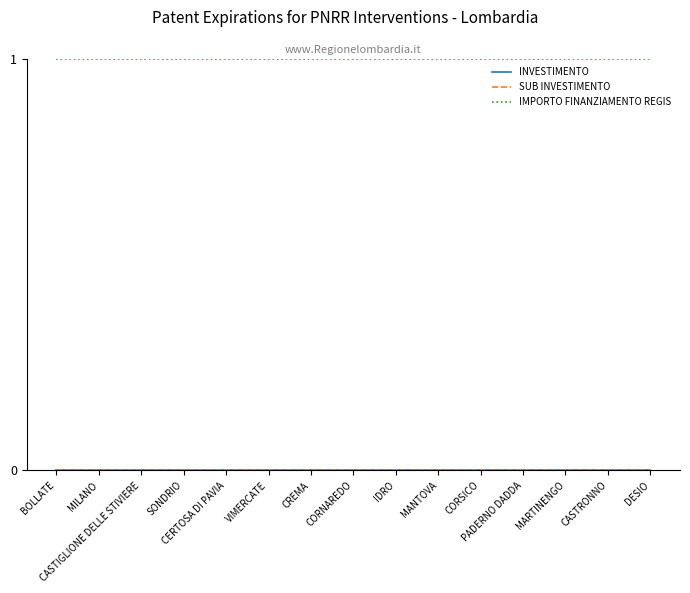

Which series has the largest total across all categories?

IMPORTO FINANZIAMENTO REGIS